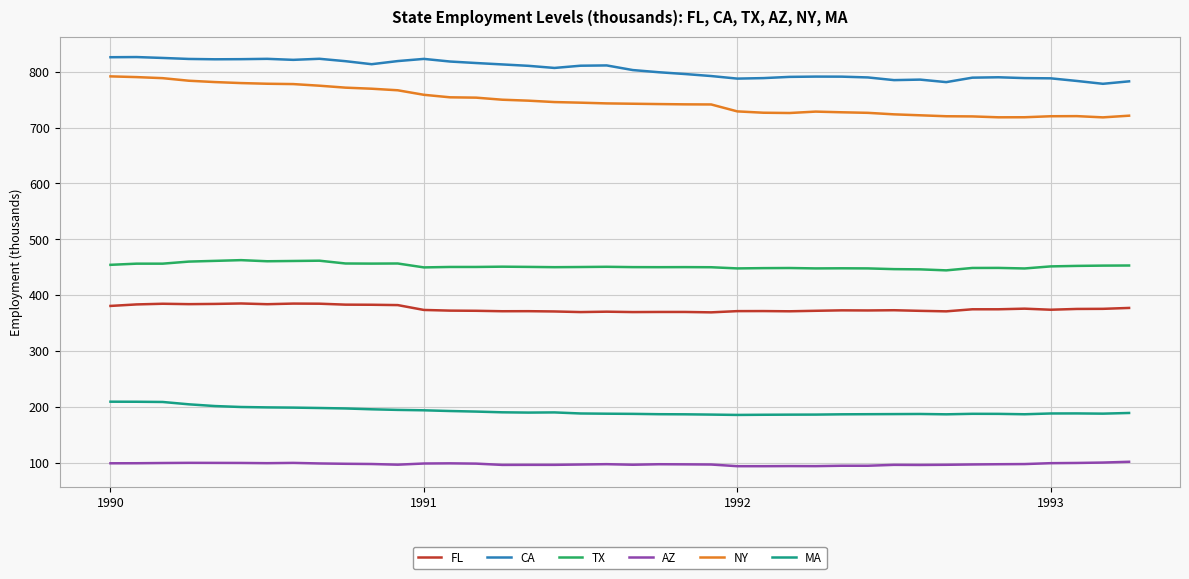

Which series has the widest spread of values?

NY